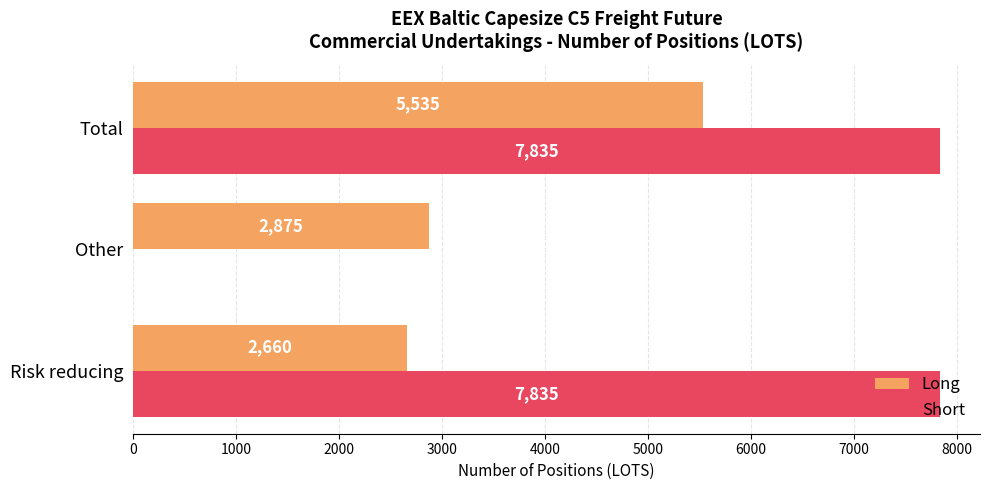

Which series changed the most between Risk reducing and Total?

Long